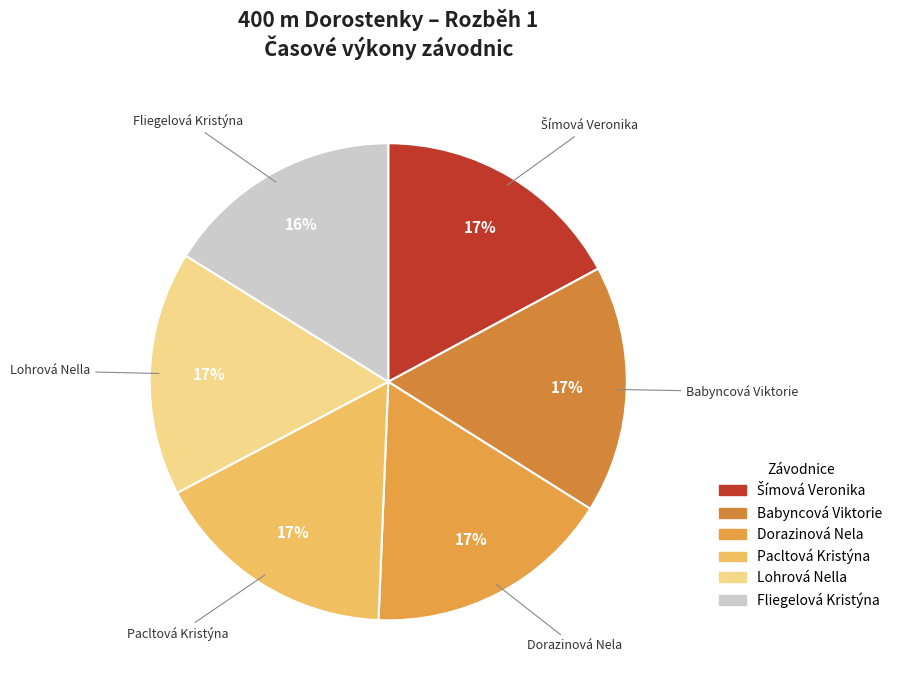

To the nearest percent, what is the difference between the Fliegelová Kristýna and Pacltová Kristýna slice percentages?

1%